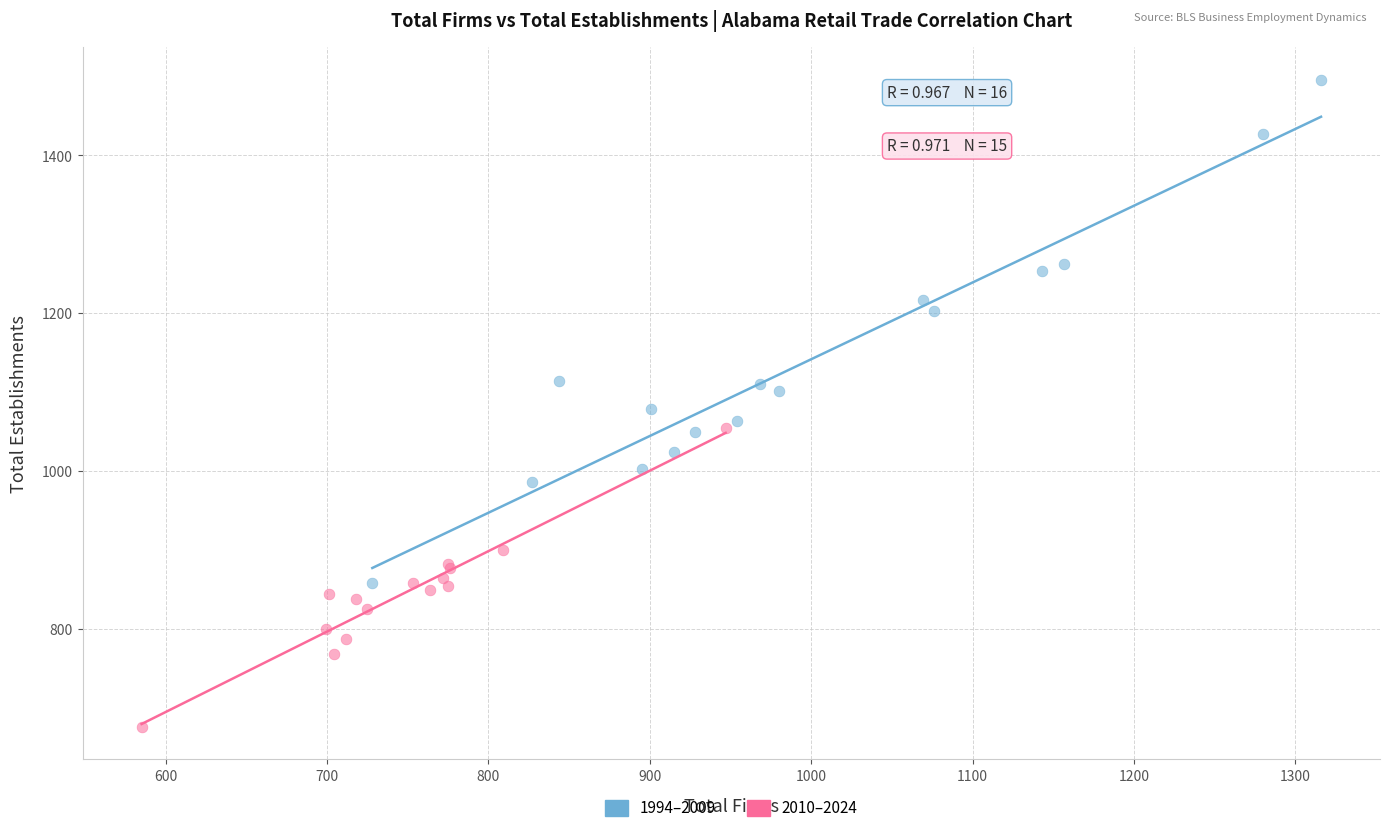

What are all the series names shown in the legend?

1994–2009, 2010–2024